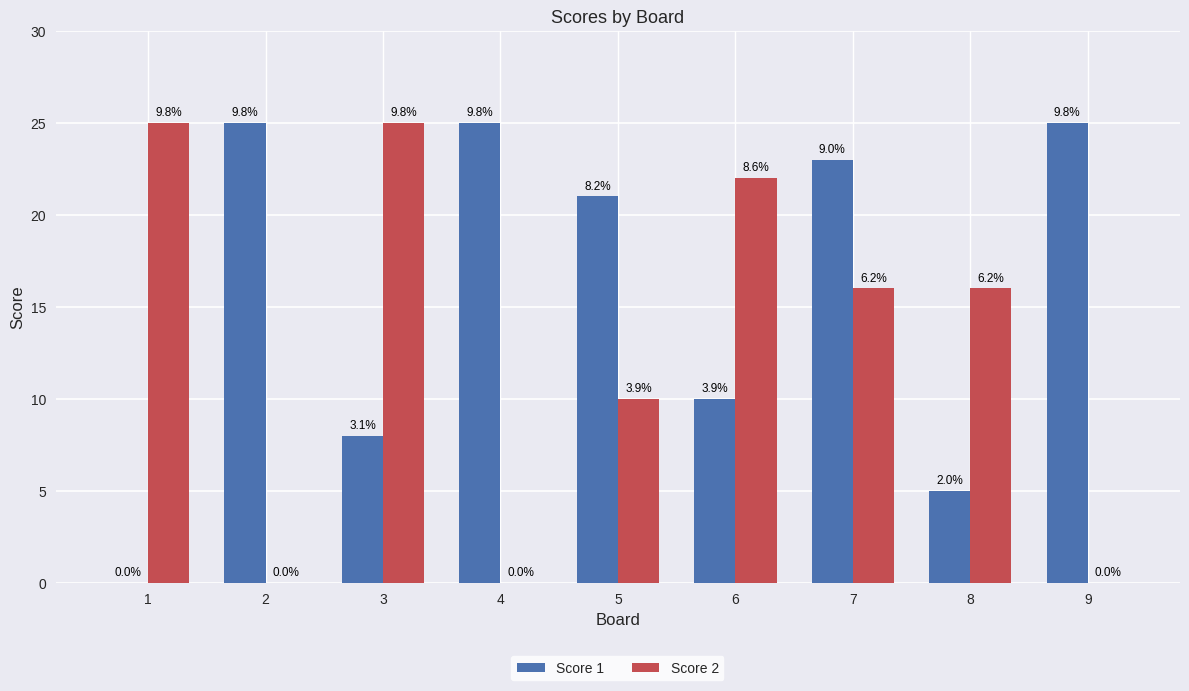

What is the average value of the Score 2 series?

13